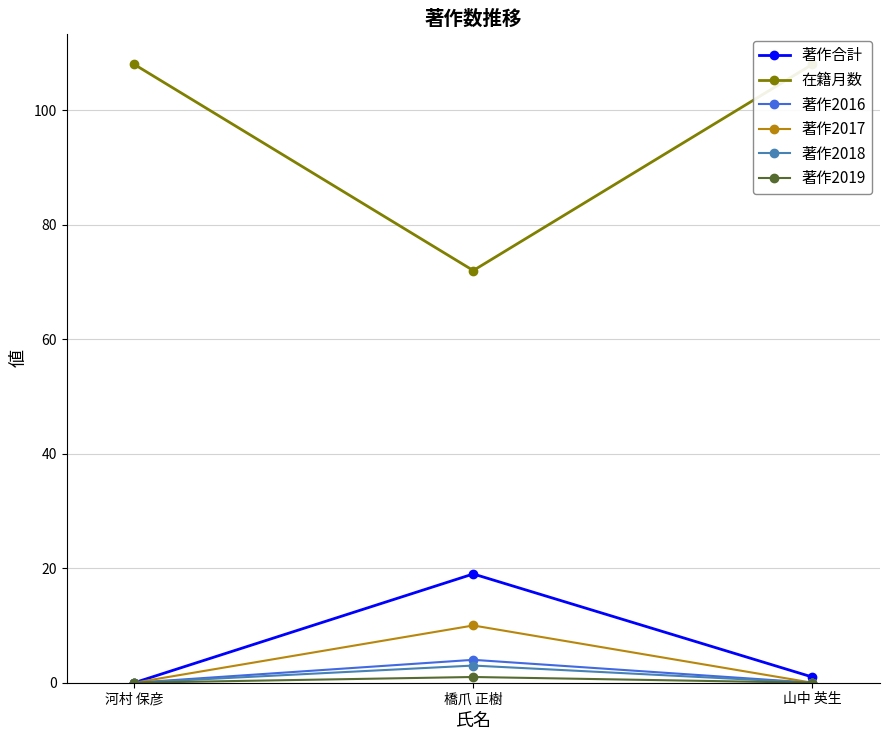

The 著作2017 series shows -7 at 山中 英生. True or false?

False